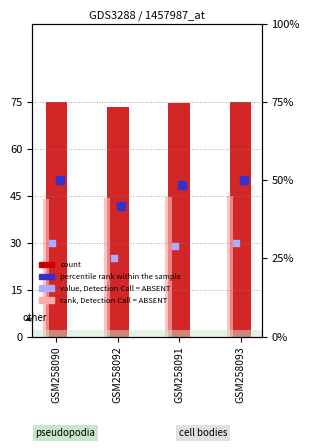

At how many categories does at least one series exceed 66?

4